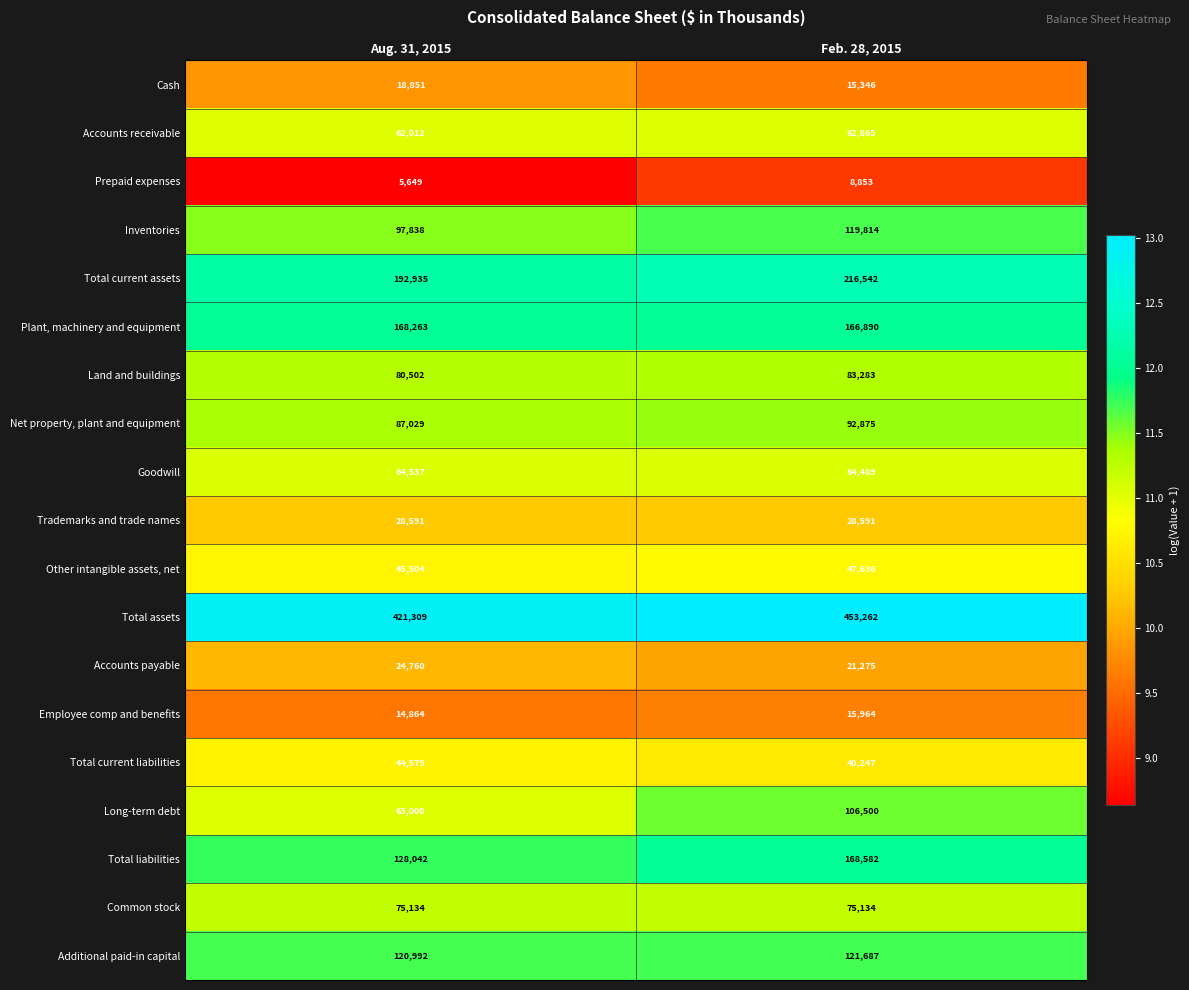

What is the total value across all series at Aug. 31, 2015?

1744391